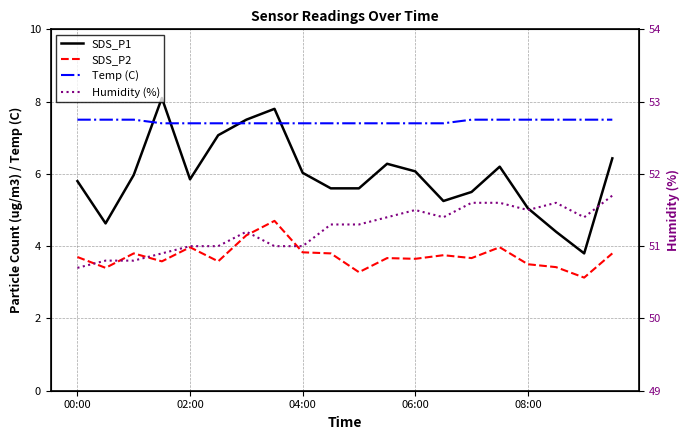

Rank the series by their maximum value, from lowest to highest.

SDS_P2, Temp (C), SDS_P1, Humidity (%)